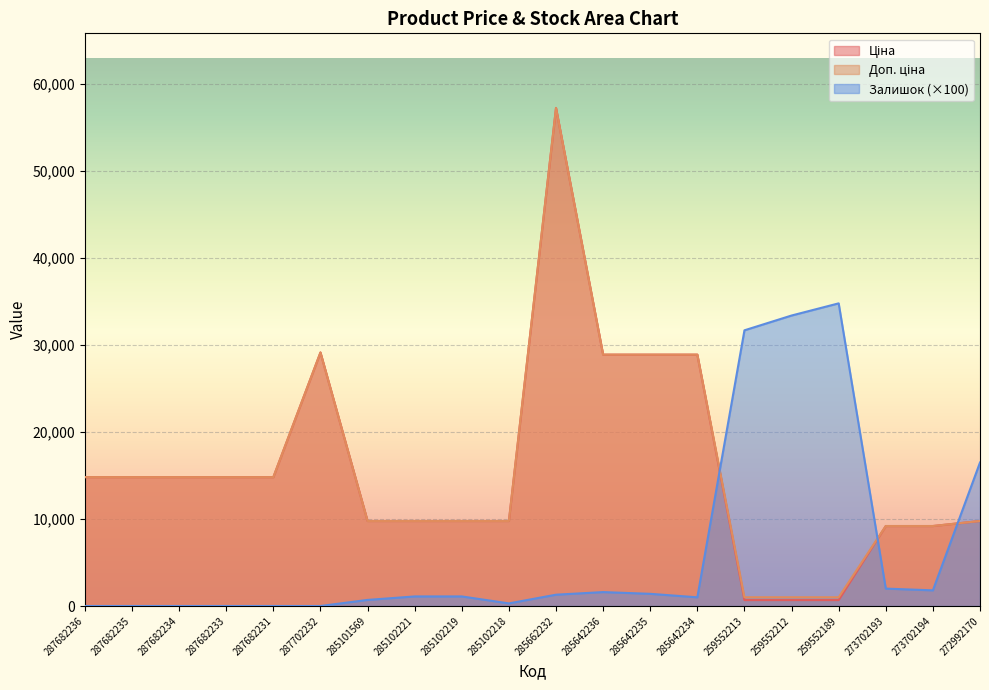

Is the value of Ціна at 285102218 greater than the value of Доп. ціна at 285662232?

No